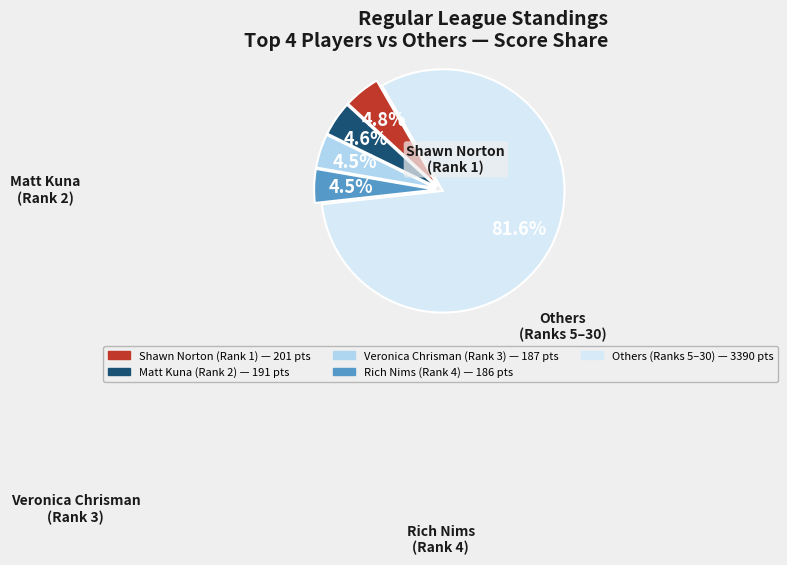

Is there any slice that represents more than half of the pie?

Yes